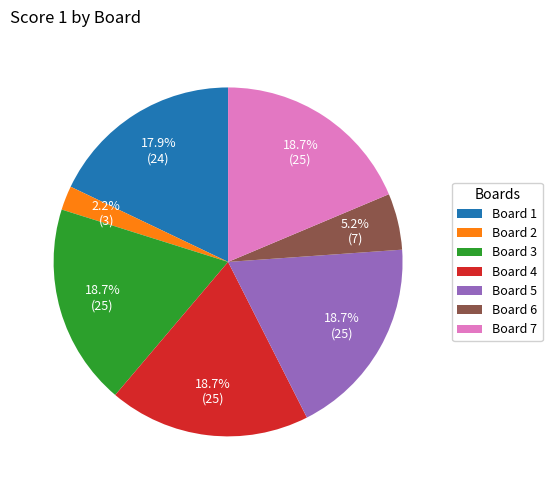

What is the ratio of the value at Board 3 to the value at Board 5?

1.0